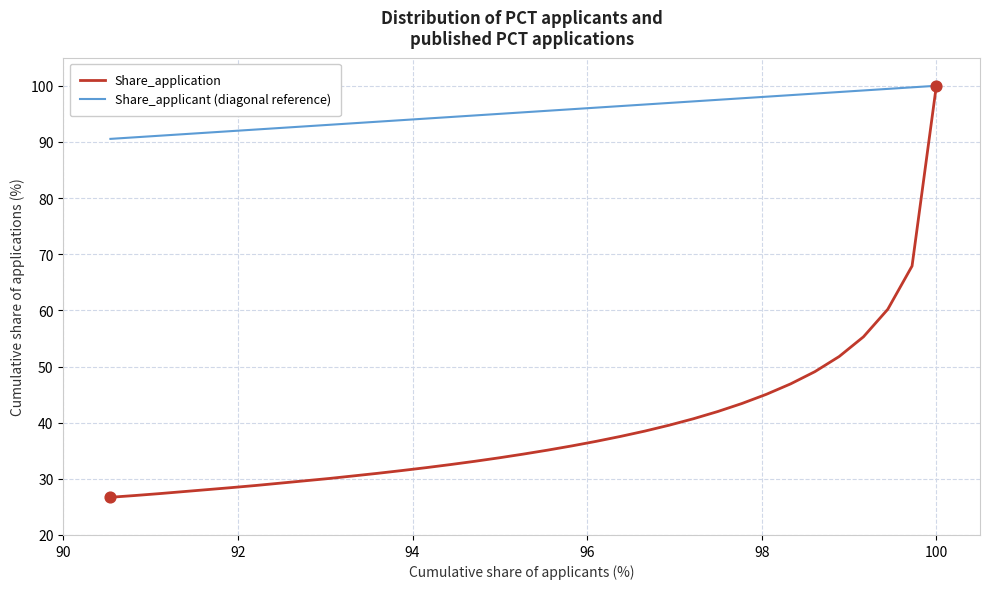

Is the value of Share_applicant (diagonal reference) at 31 greater than the value of Share_application at 23?

Yes